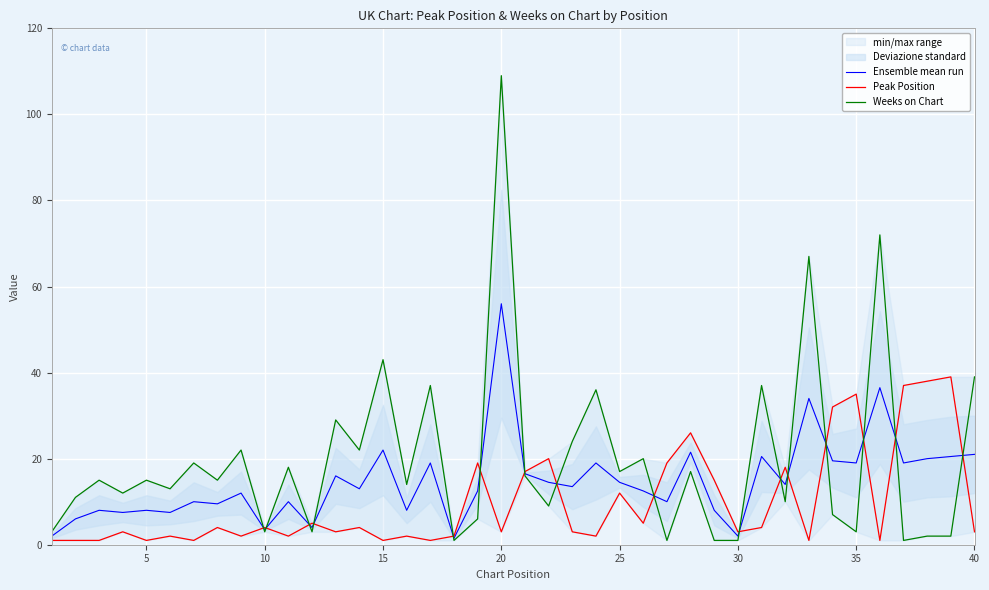

What is the minimum value shown in the chart?

1.0